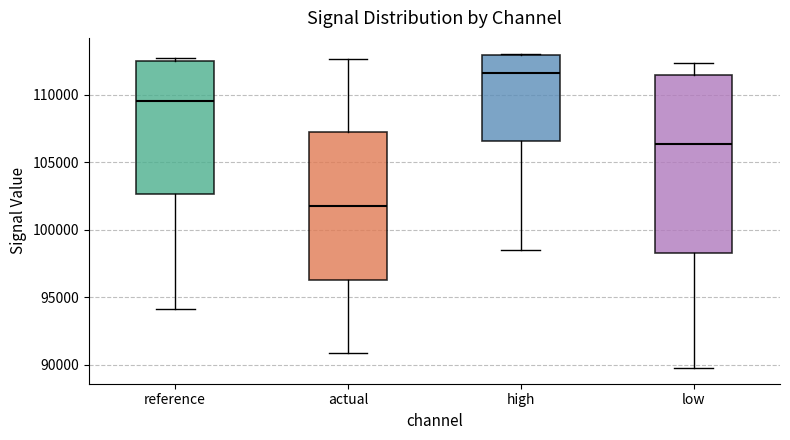

Reading left to right, read every box against the y-axis: the position of its median line, the range the box covers, and the ends of its whiskers. The values are not printed on the chart, so give them approximately, as read against the axis.

reference: median 109500, box 102500 to 112500, whiskers 94000 to 112500 (just above the box's upper edge)
actual: median 102000, box 96500 to 107000, whiskers 91000 to 112500
high: median 111500, box 106500 to 113000, whiskers 98500 to 113000
low: median 106500, box 98500 to 111500, whiskers 90000 to 112500